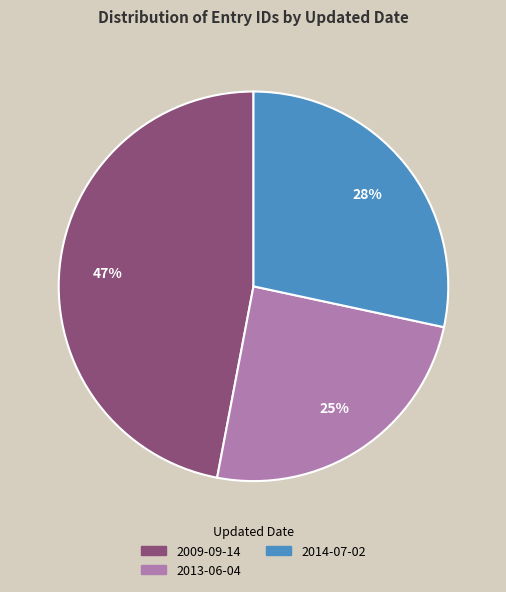

Is there any slice that represents more than half of the pie?

No